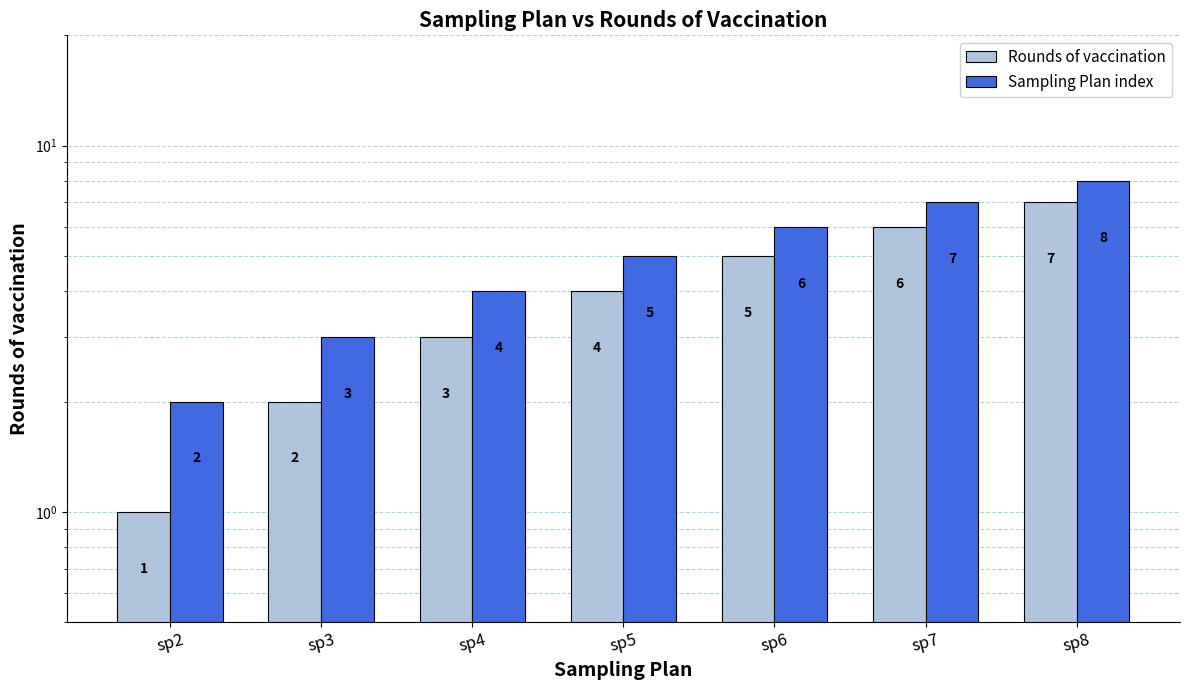

What is the lowest value of the Rounds of vaccination series?

1